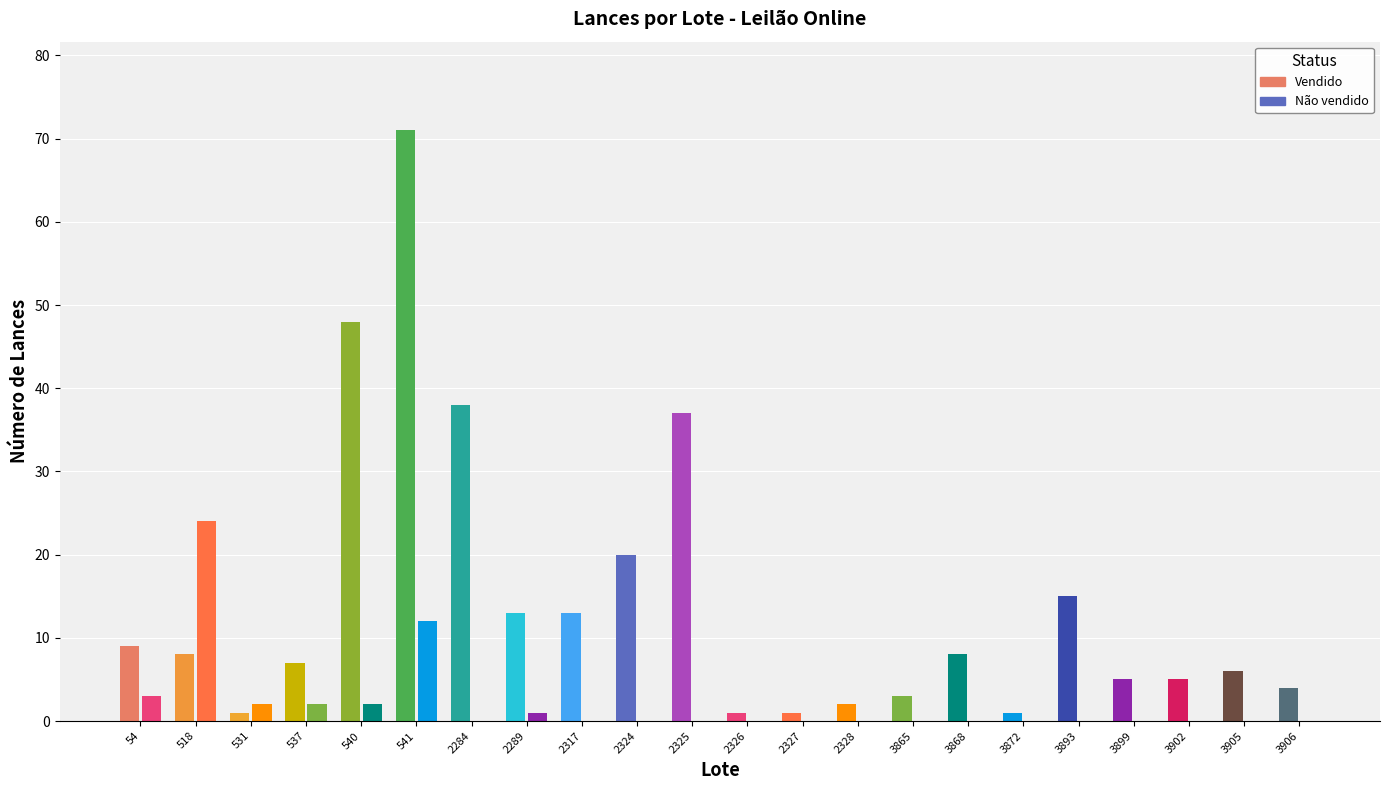

What is the difference between the maximum and minimum values in the Vendido series?

70